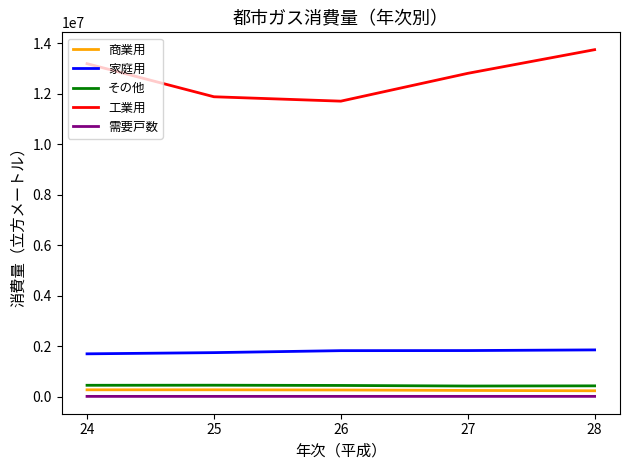

Which series has the largest total across all categories?

工業用